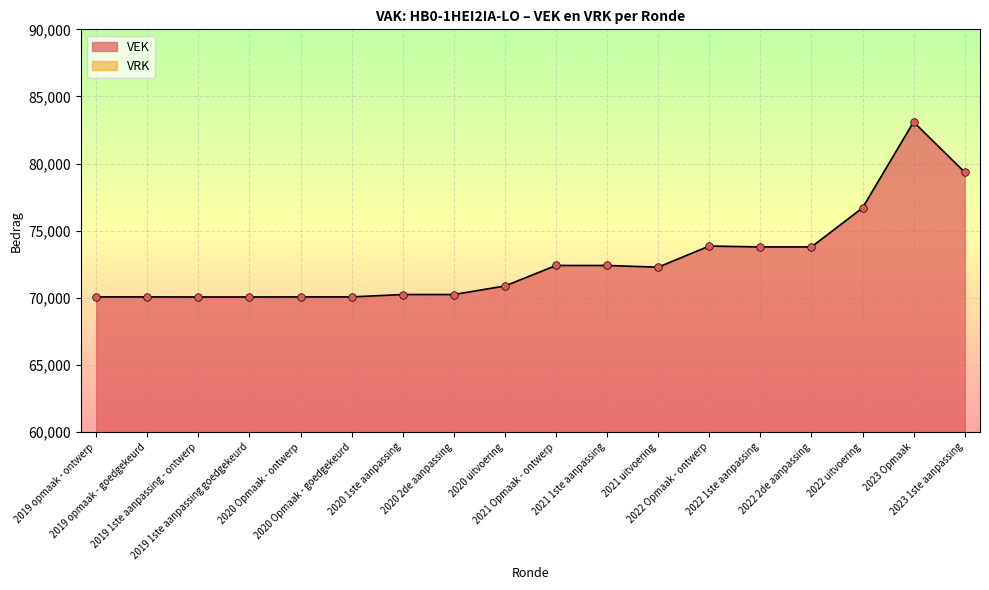

What is the change in value from 2019 opmaak - ontwerp to 2019 1ste aanpassing - ontwerp?

-6